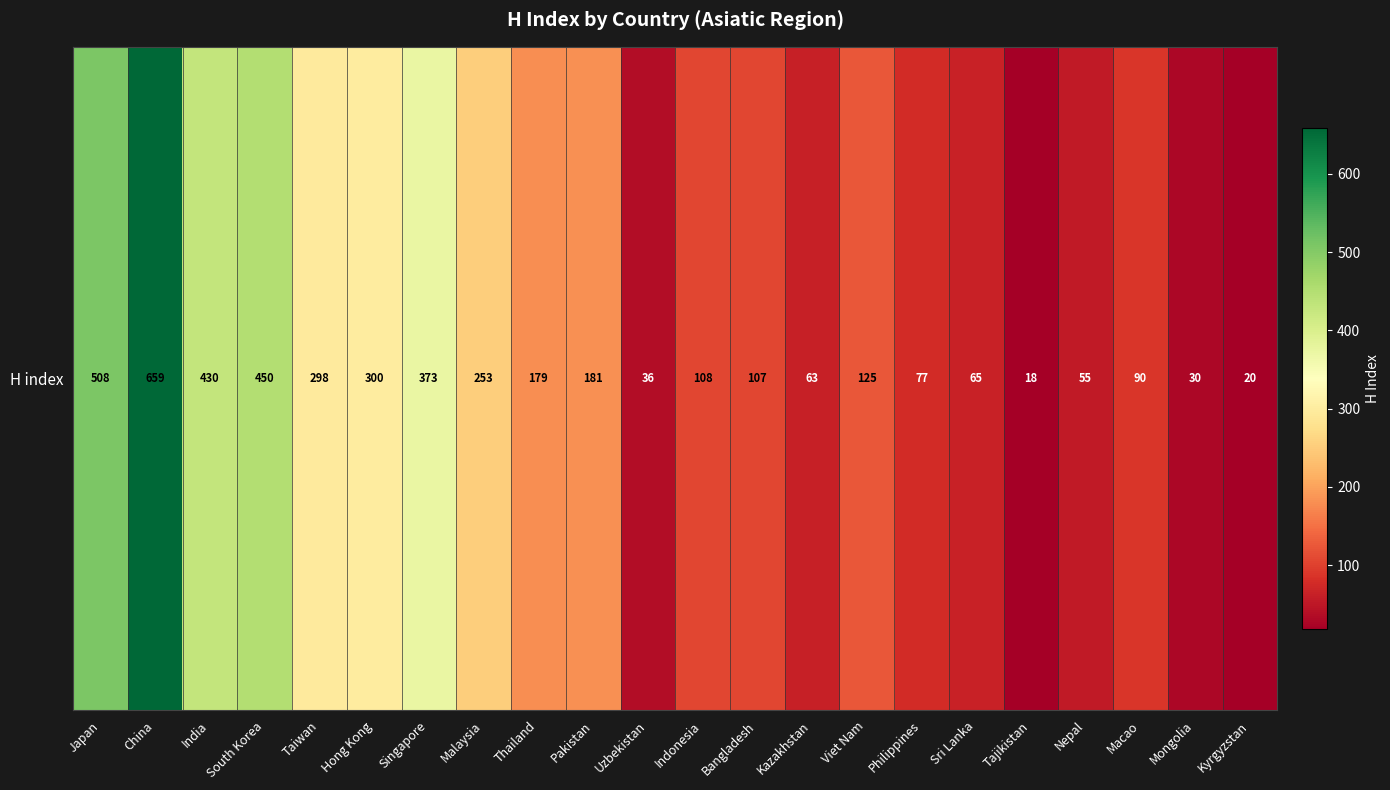

The chart shows a value of 125 at Viet Nam. True or false?

True